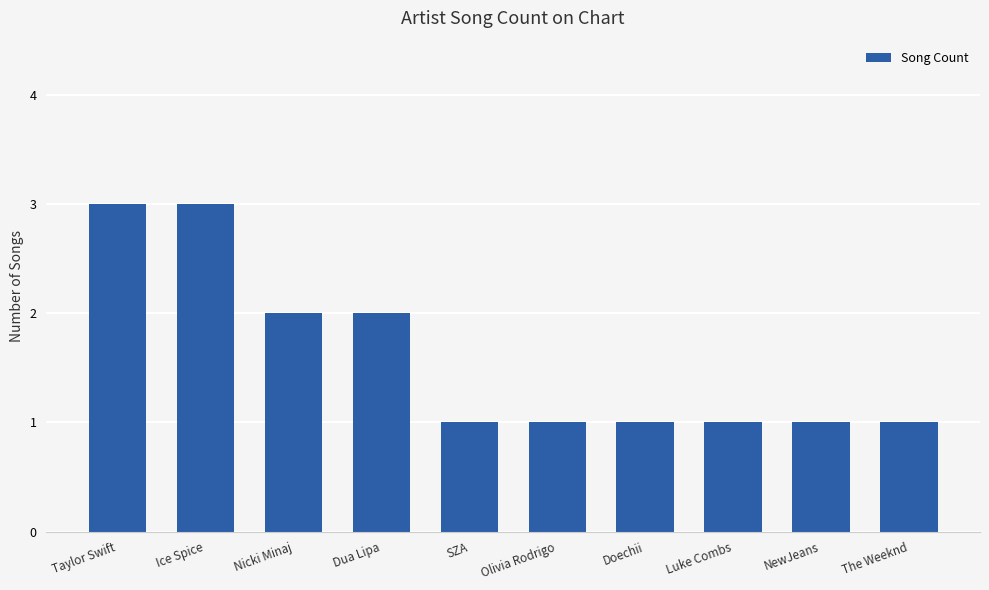

How many data points does each series have?

10